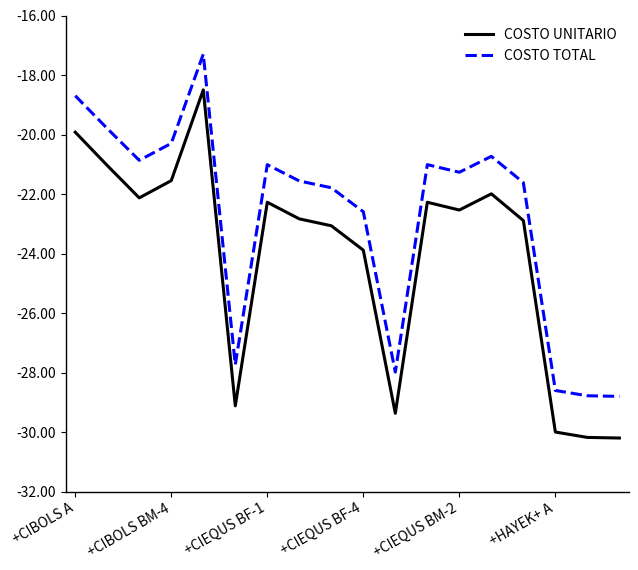

Which series has the largest range (max minus min)?

COSTO UNITARIO